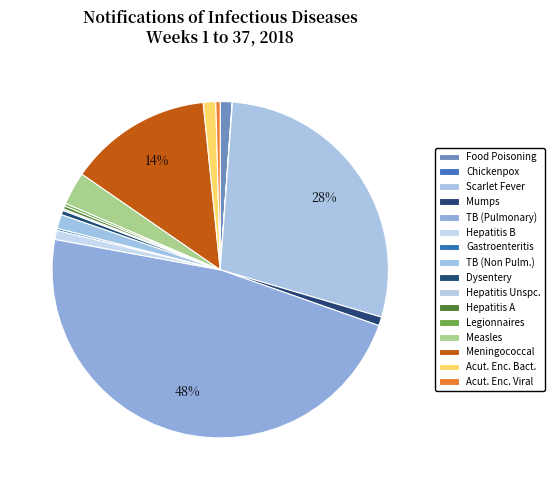

How many segments does this pie chart have?

16